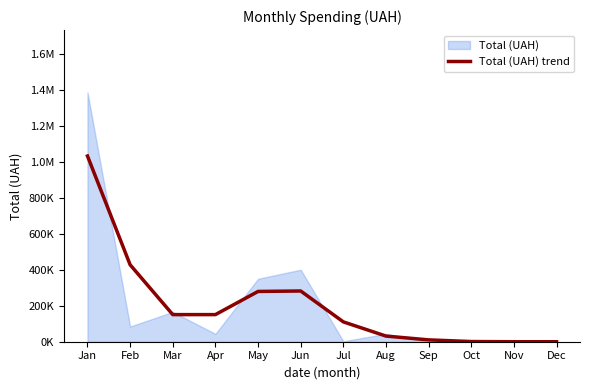

What is the value of the 3rd point from the left?

150768.2